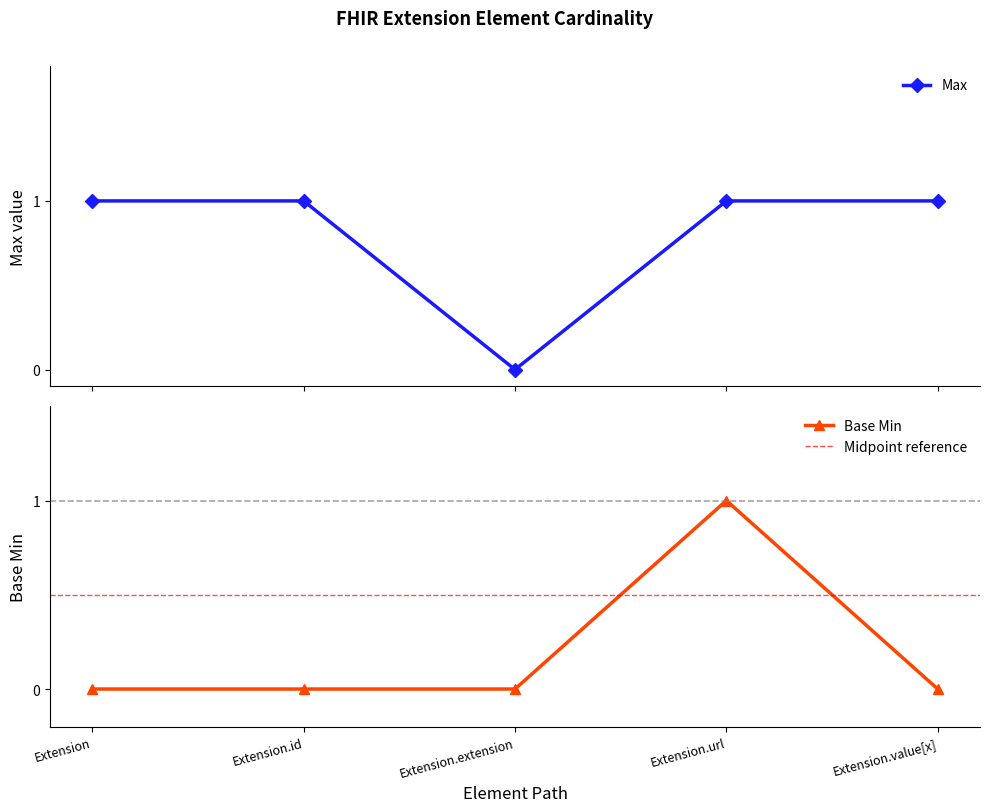

Is this an area chart (filled region under the line)?

No